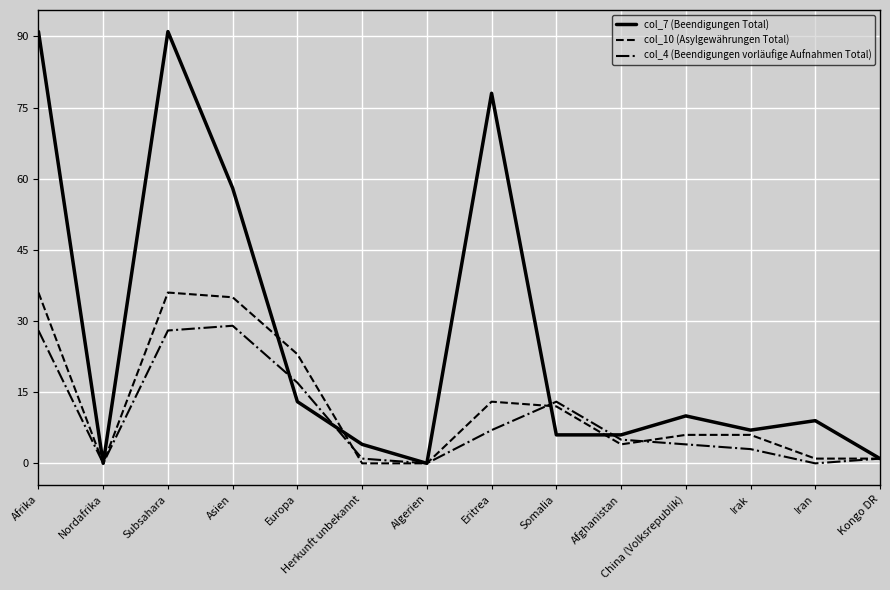

Is it true that col_4 (Beendigungen vorläufige Aufnahmen Total) equals 5 at Europa?

False